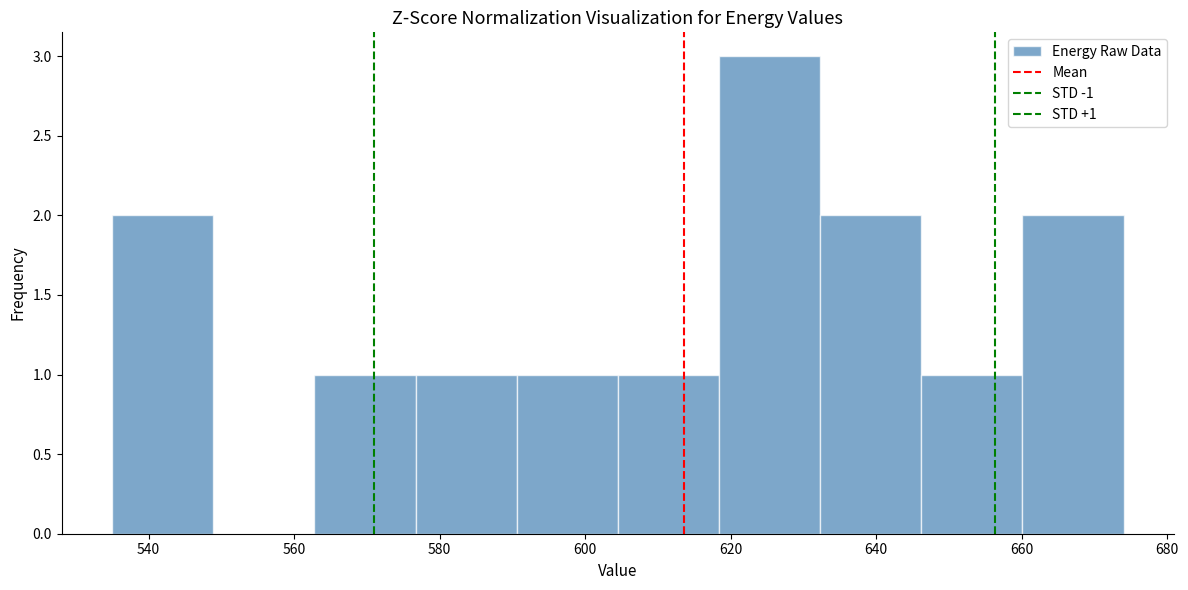

Over which range of the x-axis is the bar tallest?

618 to 632